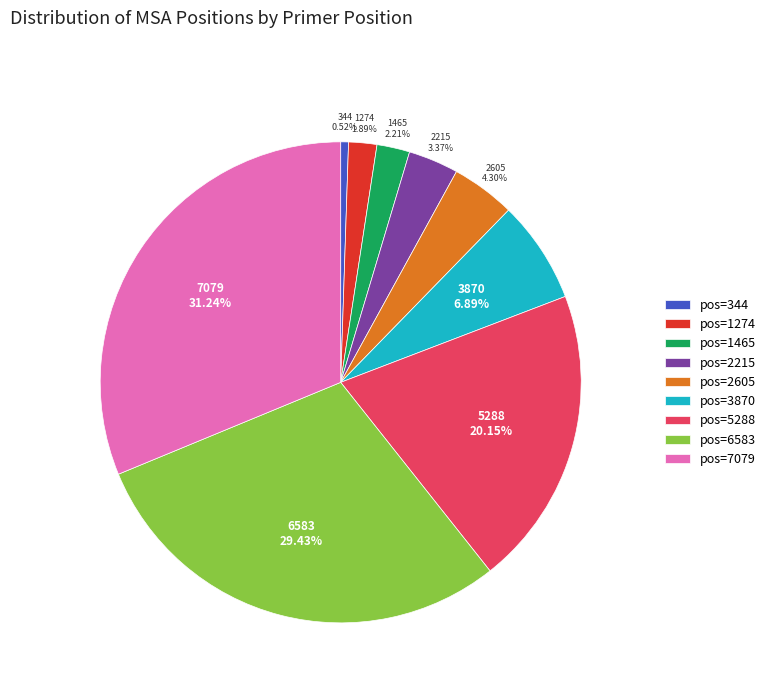

Does pos=1465 account for over 50% of the chart?

No